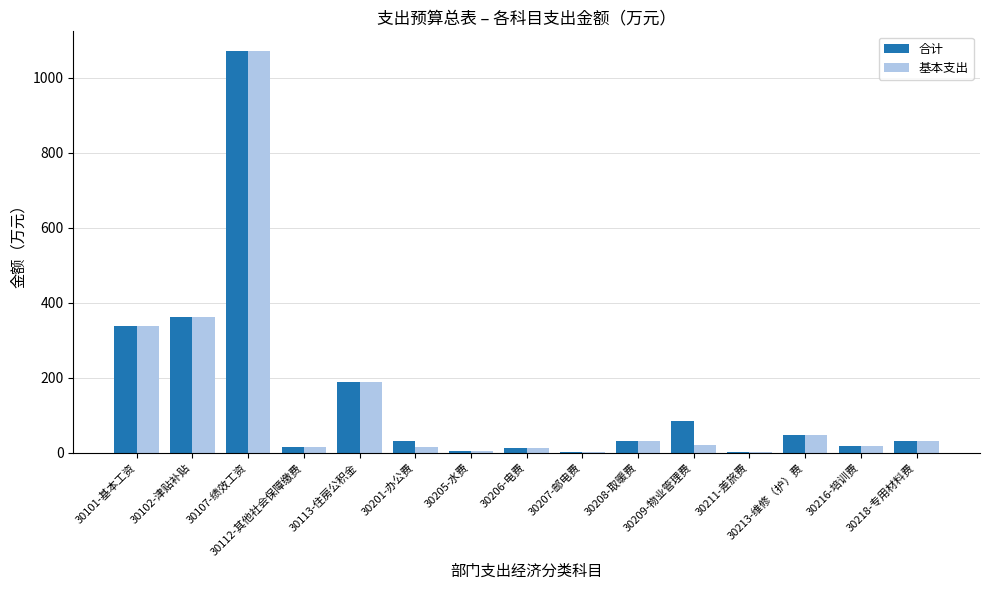

What is the total value across all series at 30101-基本工资?

675.2